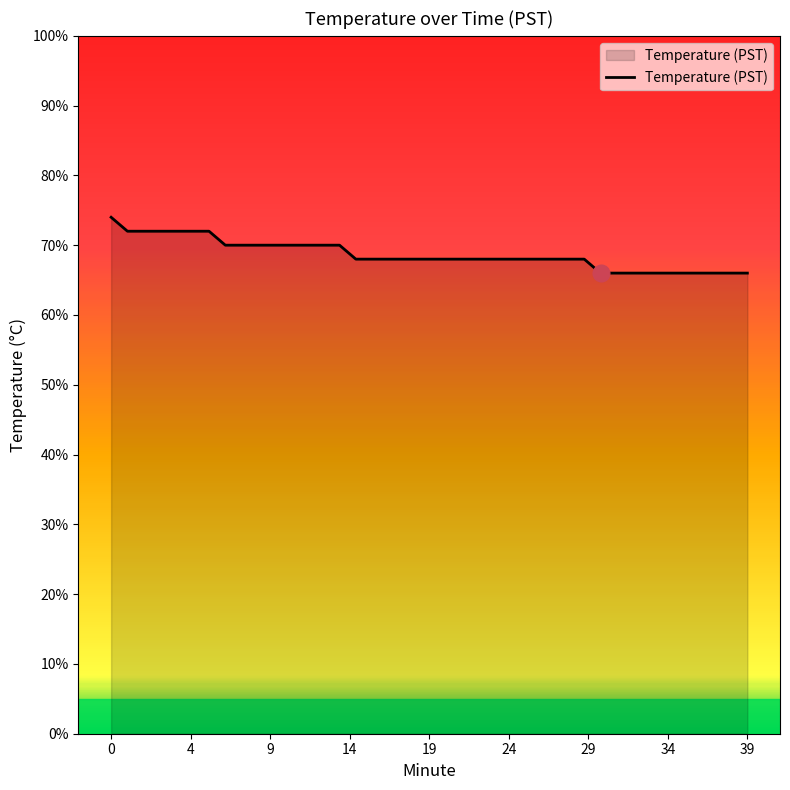

Reading left to right, extract all data points from this chart.

3.7	3.6	3.6	3.6	3.6	3.6	3.6	3.5	3.5	3.5	3.5	3.5	3.5	3.5	3.5	3.4	3.4	3.4	3.4	3.4	3.4	3.4	3.4	3.4	3.4	3.4	3.4	3.4	3.4	3.4	3.3	3.3	3.3	3.3	3.3	3.3	3.3	3.3	3.3	3.3